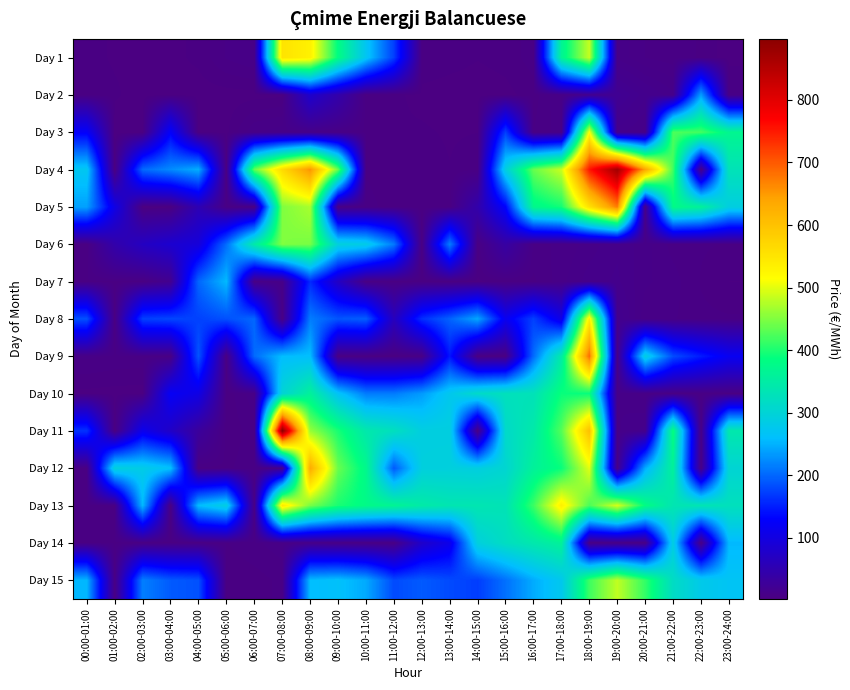

Reading right to left, extract all data points from this chart.

Day 1: 23:00-24:00=2.9	22:00-23:00=5.5	21:00-22:00=6.5	20:00-21:00=7.4	19:00-20:00=10.4	18:00-19:00=484.9	17:00-18:00=364.2	16:00-17:00=6.6	15:00-16:00=4.7	14:00-15:00=4.1	13:00-14:00=4.8	12:00-13:00=5.5	11:00-12:00=172.1	10:00-11:00=270.8	09:00-10:00=382.8	08:00-09:00=532.5	07:00-08:00=551.9	06:00-07:00=9.3	05:00-06:00=7.6	04:00-05:00=4.4	03:00-04:00=3.4	02:00-03:00=3.6	01:00-02:00=3.7	00:00-01:00=4.6
Day 2: 23:00-24:00=7.7	22:00-23:00=237.3	21:00-22:00=11.4	20:00-21:00=15.0	19:00-20:00=20.6	18:00-19:00=16.8	17:00-18:00=9.2	16:00-17:00=4.9	15:00-16:00=3.3	14:00-15:00=2.9	13:00-14:00=3.0	12:00-13:00=3.4	11:00-12:00=4.4	10:00-11:00=3.9	09:00-10:00=44.8	08:00-09:00=80.0	07:00-08:00=3.6	06:00-07:00=3.2	05:00-06:00=3.1	04:00-05:00=3.0	03:00-04:00=3.3	02:00-03:00=3.1	01:00-02:00=4.2	00:00-01:00=5.1
Day 3: 23:00-24:00=370.0	22:00-23:00=420.3	21:00-22:00=424.1	20:00-21:00=10.0	19:00-20:00=13.7	18:00-19:00=516.3	17:00-18:00=8.5	16:00-17:00=5.8	15:00-16:00=172.3	14:00-15:00=3.9	13:00-14:00=3.7	12:00-13:00=4.2	11:00-12:00=4.2	10:00-11:00=5.3	09:00-10:00=7.9	08:00-09:00=10.3	07:00-08:00=10.3	06:00-07:00=9.0	05:00-06:00=3.6	04:00-05:00=2.8	03:00-04:00=127.5	02:00-03:00=2.6	01:00-02:00=2.8	00:00-01:00=125.1
Day 4: 23:00-24:00=330.1	22:00-23:00=6.3	21:00-22:00=419.1	20:00-21:00=640.5	19:00-20:00=872.8	18:00-19:00=752.4	17:00-18:00=486.5	16:00-17:00=436.6	15:00-16:00=290.0	14:00-15:00=5.5	13:00-14:00=4.0	12:00-13:00=5.1	11:00-12:00=4.7	10:00-11:00=5.5	09:00-10:00=437.2	08:00-09:00=656.5	07:00-08:00=564.3	06:00-07:00=435.6	05:00-06:00=4.0	04:00-05:00=247.8	03:00-04:00=223.2	02:00-03:00=201.5	01:00-02:00=3.6	00:00-01:00=272.6
Day 5: 23:00-24:00=289.0	22:00-23:00=360.4	21:00-22:00=378.5	20:00-21:00=11.0	19:00-20:00=673.2	18:00-19:00=555.4	17:00-18:00=395.4	16:00-17:00=373.6	15:00-16:00=130.6	14:00-15:00=45.5	13:00-14:00=4.5	12:00-13:00=4.4	11:00-12:00=5.0	10:00-11:00=6.3	09:00-10:00=6.9	08:00-09:00=470.3	07:00-08:00=449.8	06:00-07:00=7.3	05:00-06:00=6.5	04:00-05:00=54.3	03:00-04:00=2.9	02:00-03:00=2.2	01:00-02:00=104.2	00:00-01:00=238.5
Day 6: 23:00-24:00=5.6	22:00-23:00=5.9	21:00-22:00=6.8	20:00-21:00=10.0	19:00-20:00=12.4	18:00-19:00=10.0	17:00-18:00=7.8	16:00-17:00=7.0	15:00-16:00=37.1	14:00-15:00=5.0	13:00-14:00=216.0	12:00-13:00=4.6	11:00-12:00=212.6	10:00-11:00=282.8	09:00-10:00=293.3	08:00-09:00=445.7	07:00-08:00=450.2	06:00-07:00=346.3	05:00-06:00=203.5	04:00-05:00=93.1	03:00-04:00=83.1	02:00-03:00=68.9	01:00-02:00=45.1	00:00-01:00=4.6
Day 7: 23:00-24:00=4.0	22:00-23:00=5.6	21:00-22:00=8.2	20:00-21:00=9.6	19:00-20:00=13.1	18:00-19:00=11.9	17:00-18:00=8.6	16:00-17:00=5.3	15:00-16:00=4.7	14:00-15:00=3.7	13:00-14:00=3.6	12:00-13:00=4.0	11:00-12:00=4.7	10:00-11:00=5.8	09:00-10:00=70.0	08:00-09:00=157.9	07:00-08:00=9.8	06:00-07:00=6.9	05:00-06:00=255.6	04:00-05:00=199.3	03:00-04:00=16.7	02:00-03:00=4.7	01:00-02:00=4.7	00:00-01:00=5.7
Day 8: 23:00-24:00=6.0	22:00-23:00=6.2	21:00-22:00=7.7	20:00-21:00=7.9	19:00-20:00=16.5	18:00-19:00=536.7	17:00-18:00=105.2	16:00-17:00=173.6	15:00-16:00=115.5	14:00-15:00=242.3	13:00-14:00=196.6	12:00-13:00=160.6	11:00-12:00=62.6	10:00-11:00=193.7	09:00-10:00=187.6	08:00-09:00=214.2	07:00-08:00=6.4	06:00-07:00=199.7	05:00-06:00=184.2	04:00-05:00=174.1	03:00-04:00=177.5	02:00-03:00=173.1	01:00-02:00=4.1	00:00-01:00=184.1
Day 9: 23:00-24:00=117.4	22:00-23:00=147.9	21:00-22:00=181.9	20:00-21:00=288.9	19:00-20:00=10.0	18:00-19:00=686.4	17:00-18:00=346.2	16:00-17:00=202.5	15:00-16:00=3.6	14:00-15:00=3.6	13:00-14:00=144.1	12:00-13:00=6.5	11:00-12:00=3.6	10:00-11:00=4.2	09:00-10:00=5.5	08:00-09:00=259.6	07:00-08:00=258.3	06:00-07:00=202.0	05:00-06:00=5.3	04:00-05:00=187.4	03:00-04:00=5.9	02:00-03:00=6.9	01:00-02:00=7.1	00:00-01:00=7.9
Day 10: 23:00-24:00=5.1	22:00-23:00=6.2	21:00-22:00=6.2	20:00-21:00=8.3	19:00-20:00=11.2	18:00-19:00=389.0	17:00-18:00=390.2	16:00-17:00=329.2	15:00-16:00=326.3	14:00-15:00=313.6	13:00-14:00=275.5	12:00-13:00=234.3	11:00-12:00=213.5	10:00-11:00=213.5	09:00-10:00=266.5	08:00-09:00=359.6	07:00-08:00=300.0	06:00-07:00=8.7	05:00-06:00=4.5	04:00-05:00=103.8	03:00-04:00=121.3	02:00-03:00=3.1	01:00-02:00=3.2	00:00-01:00=3.4
Day 11: 23:00-24:00=341.3	22:00-23:00=5.6	21:00-22:00=389.4	20:00-21:00=13.5	19:00-20:00=10.6	18:00-19:00=602.5	17:00-18:00=427.6	16:00-17:00=344.6	15:00-16:00=312.2	14:00-15:00=4.6	13:00-14:00=289.6	12:00-13:00=289.8	11:00-12:00=323.6	10:00-11:00=341.7	09:00-10:00=397.9	08:00-09:00=461.6	07:00-08:00=897.6	06:00-07:00=6.7	05:00-06:00=4.4	04:00-05:00=29.8	03:00-04:00=73.5	02:00-03:00=112.2	01:00-02:00=3.8	00:00-01:00=163.3
Day 12: 23:00-24:00=301.7	22:00-23:00=5.5	21:00-22:00=360.4	20:00-21:00=245.6	19:00-20:00=10.7	18:00-19:00=499.5	17:00-18:00=389.5	16:00-17:00=360.2	15:00-16:00=304.4	14:00-15:00=289.7	13:00-14:00=292.8	12:00-13:00=291.1	11:00-12:00=190.4	10:00-11:00=374.5	09:00-10:00=438.6	08:00-09:00=631.5	07:00-08:00=10.8	06:00-07:00=6.8	05:00-06:00=5.4	04:00-05:00=4.9	03:00-04:00=262.7	02:00-03:00=283.1	01:00-02:00=293.3	00:00-01:00=5.3
Day 13: 23:00-24:00=325.7	22:00-23:00=336.0	21:00-22:00=335.4	20:00-21:00=382.9	19:00-20:00=494.4	18:00-19:00=422.6	17:00-18:00=533.3	16:00-17:00=415.3	15:00-16:00=331.9	14:00-15:00=336.6	13:00-14:00=336.6	12:00-13:00=346.8	11:00-12:00=366.6	10:00-11:00=378.5	09:00-10:00=398.1	08:00-09:00=444.7	07:00-08:00=544.2	06:00-07:00=6.1	05:00-06:00=288.4	04:00-05:00=257.4	03:00-04:00=4.3	02:00-03:00=255.8	01:00-02:00=4.9	00:00-01:00=5.1
Day 14: 23:00-24:00=254.8	22:00-23:00=5.4	21:00-22:00=287.7	20:00-21:00=6.5	19:00-20:00=7.6	18:00-19:00=7.1	17:00-18:00=361.7	16:00-17:00=341.4	15:00-16:00=320.4	14:00-15:00=292.3	13:00-14:00=109.9	12:00-13:00=76.0	11:00-12:00=6.3	10:00-11:00=7.3	09:00-10:00=8.0	08:00-09:00=10.1	07:00-08:00=8.6	06:00-07:00=7.0	05:00-06:00=5.6	04:00-05:00=5.4	03:00-04:00=5.2	02:00-03:00=5.2	01:00-02:00=5.4	00:00-01:00=5.7
Day 15: 23:00-24:00=269.0	22:00-23:00=279.9	21:00-22:00=317.8	20:00-21:00=411.5	19:00-20:00=482.3	18:00-19:00=415.9	17:00-18:00=276.1	16:00-17:00=245.6	15:00-16:00=206.0	14:00-15:00=171.6	13:00-14:00=180.3	12:00-13:00=191.3	11:00-12:00=180.5	10:00-11:00=244.3	09:00-10:00=263.1	08:00-09:00=257.5	07:00-08:00=6.2	06:00-07:00=4.9	05:00-06:00=4.4	04:00-05:00=184.7	03:00-04:00=191.1	02:00-03:00=216.2	01:00-02:00=5.8	00:00-01:00=253.1